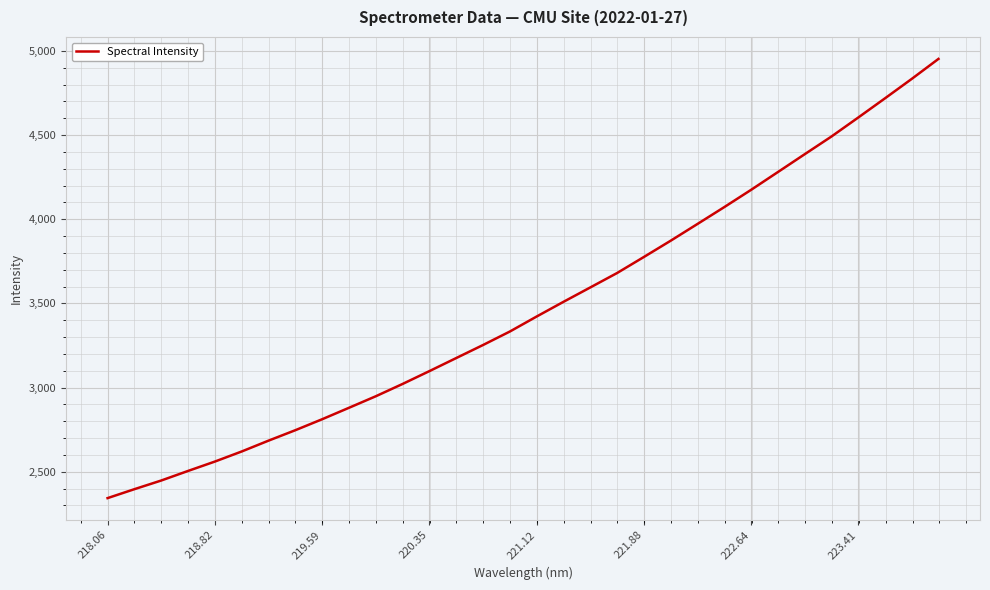

What is the maximum value shown in the chart?

4952.7